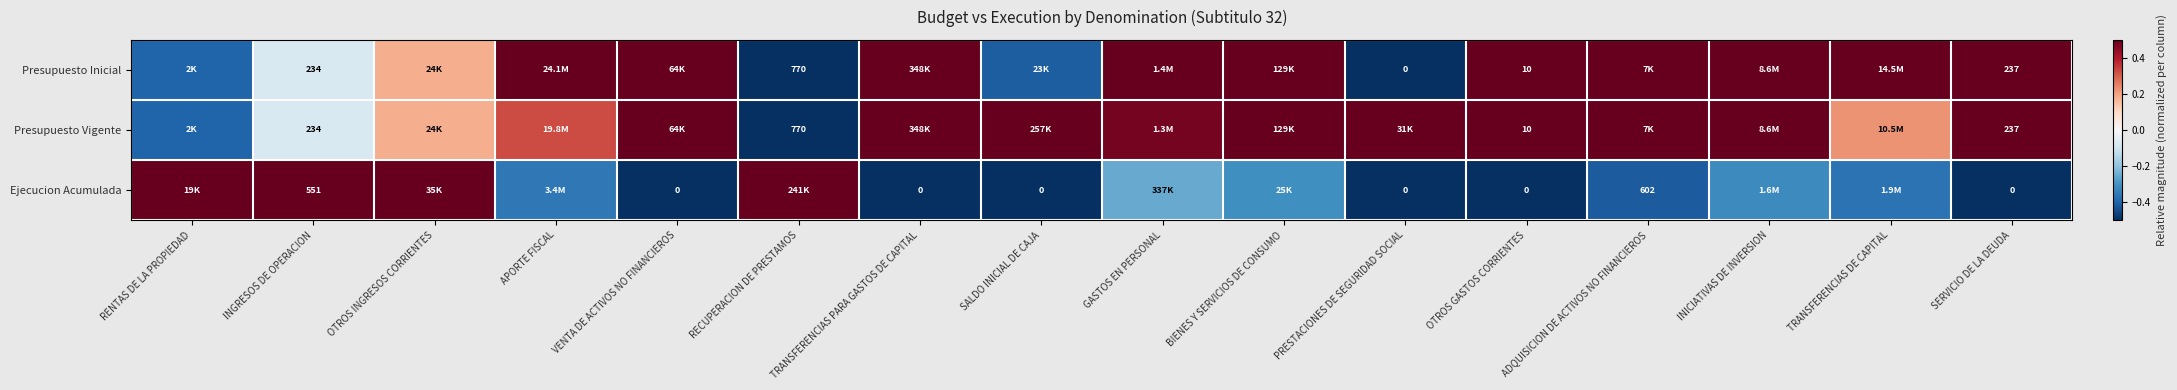

Is it true that Presupuesto Inicial equals -0.5 at RECUPERACION DE PRESTAMOS?

True